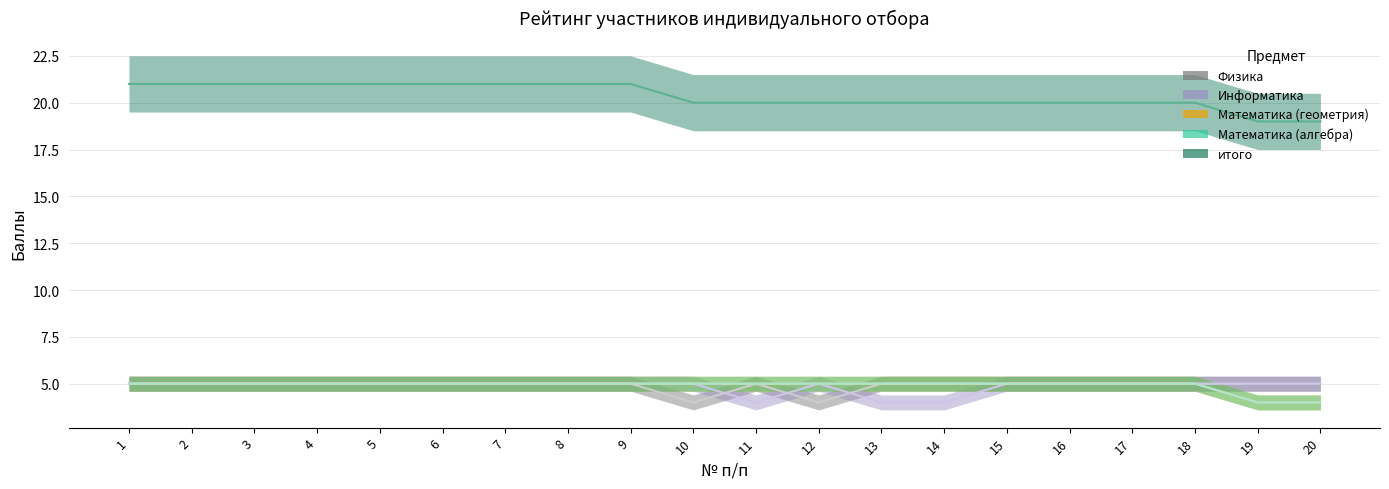

In Информатика, how many points are lower than both neighbors (excluding endpoints)?

1